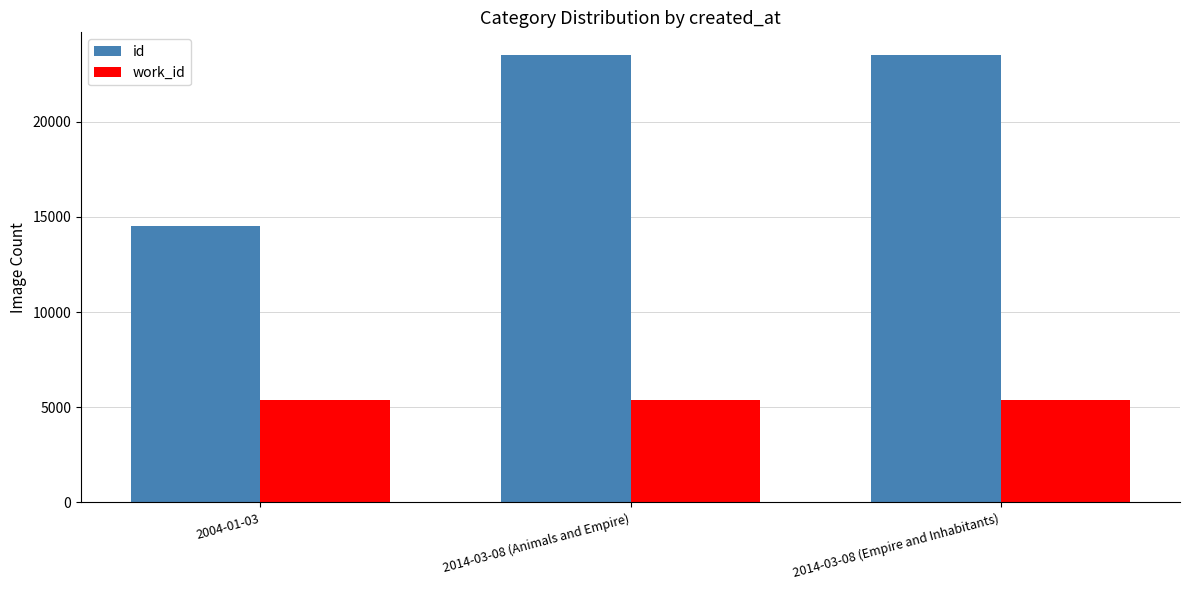

What is the total value across all series at 2014-03-08 (Empire and Inhabitants)?

28922